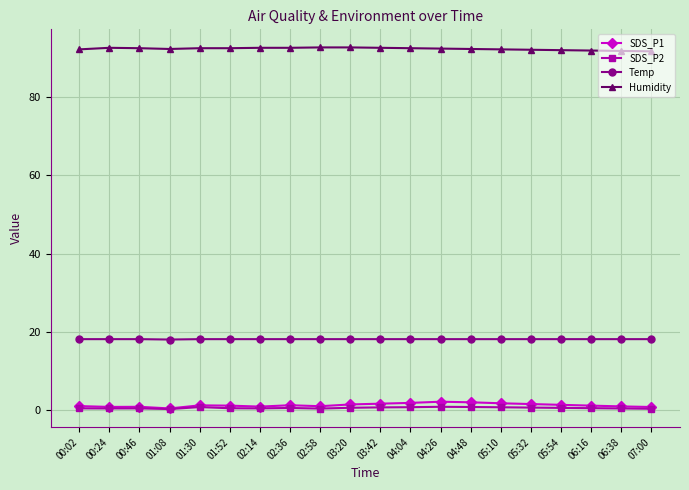

What is the highest value of the Temp series?

18.1